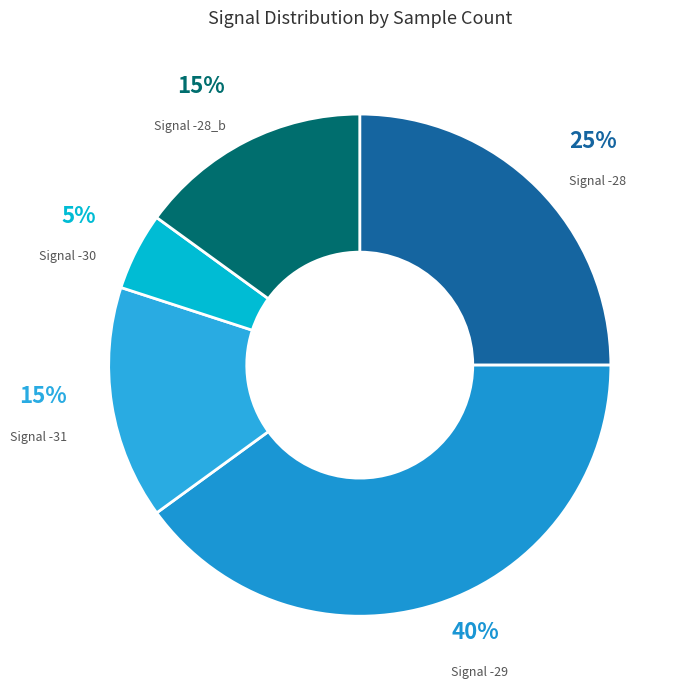

Do Signal -31 and Signal -28_b together represent more than half of the pie?

No